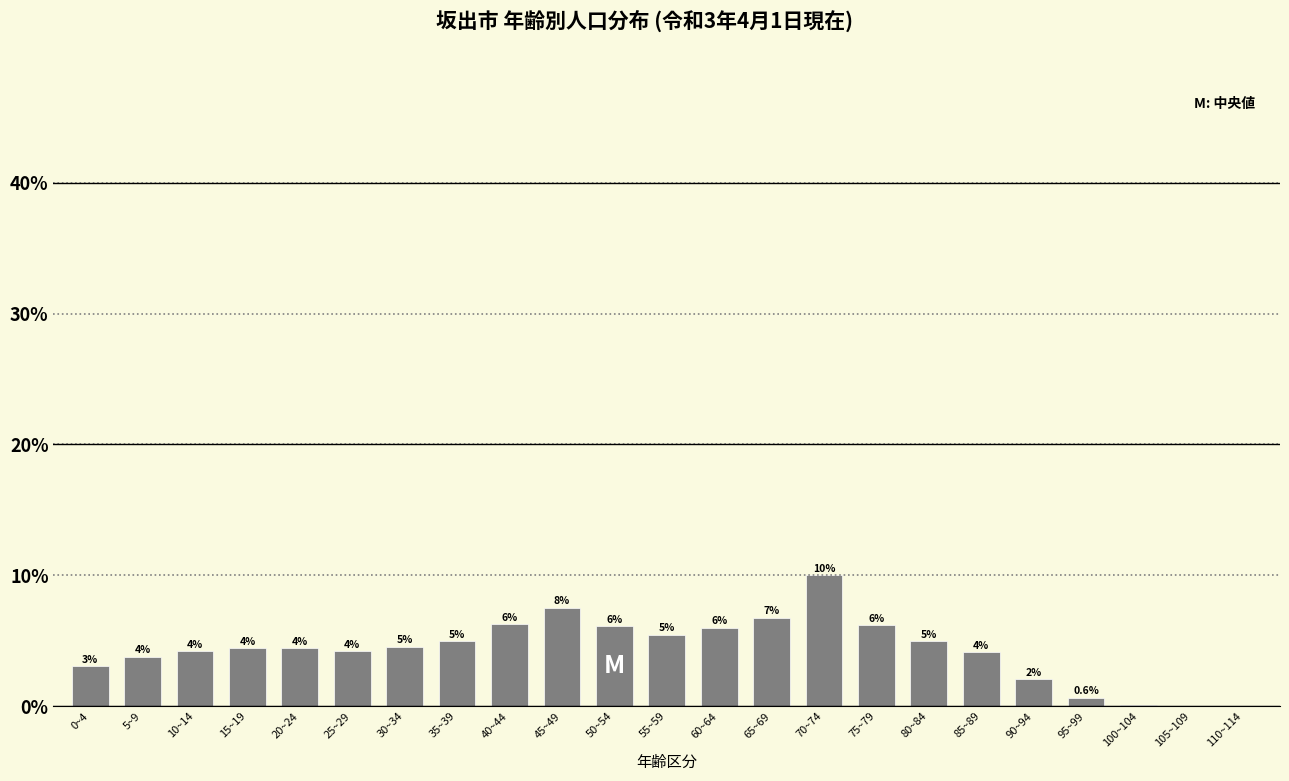

What is the change in value from 30~34 to 45~49?

+3.0